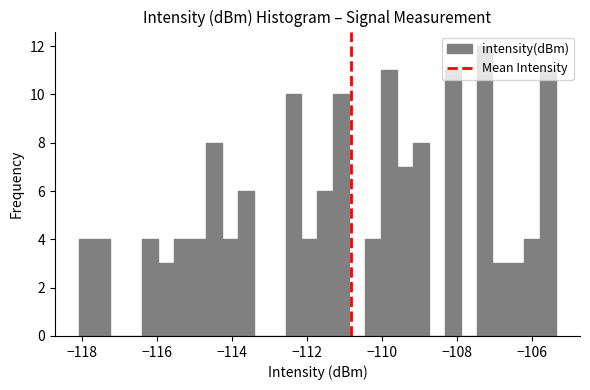

Read against the x-axis, roughly where is the centre of the tallest bar?

-107.2